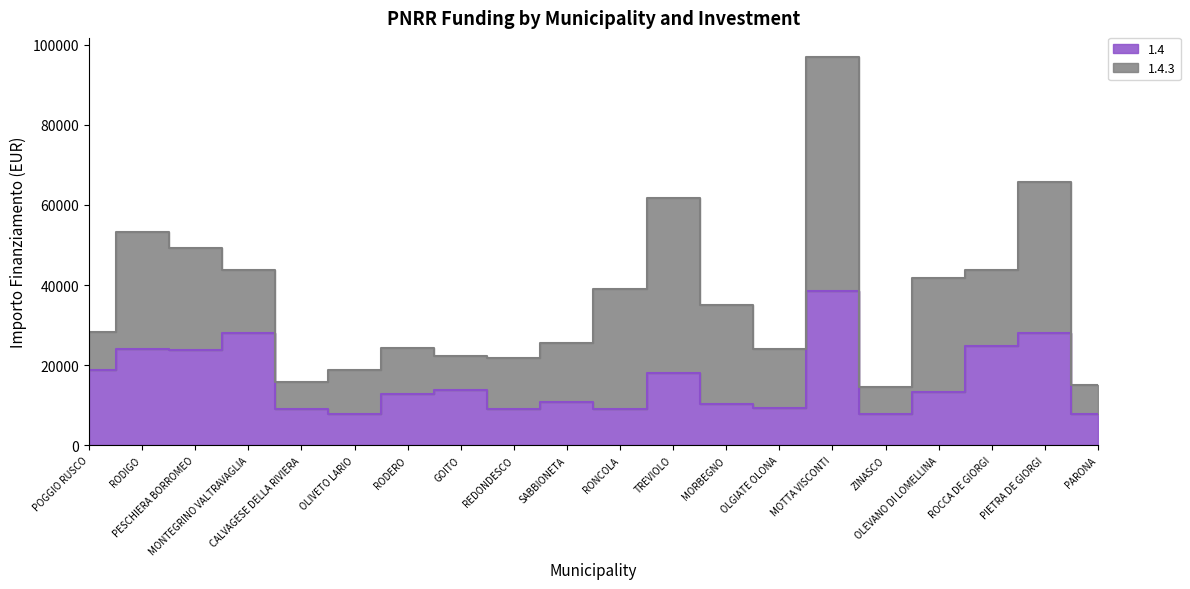

Count the number of values greater than 13354.

9